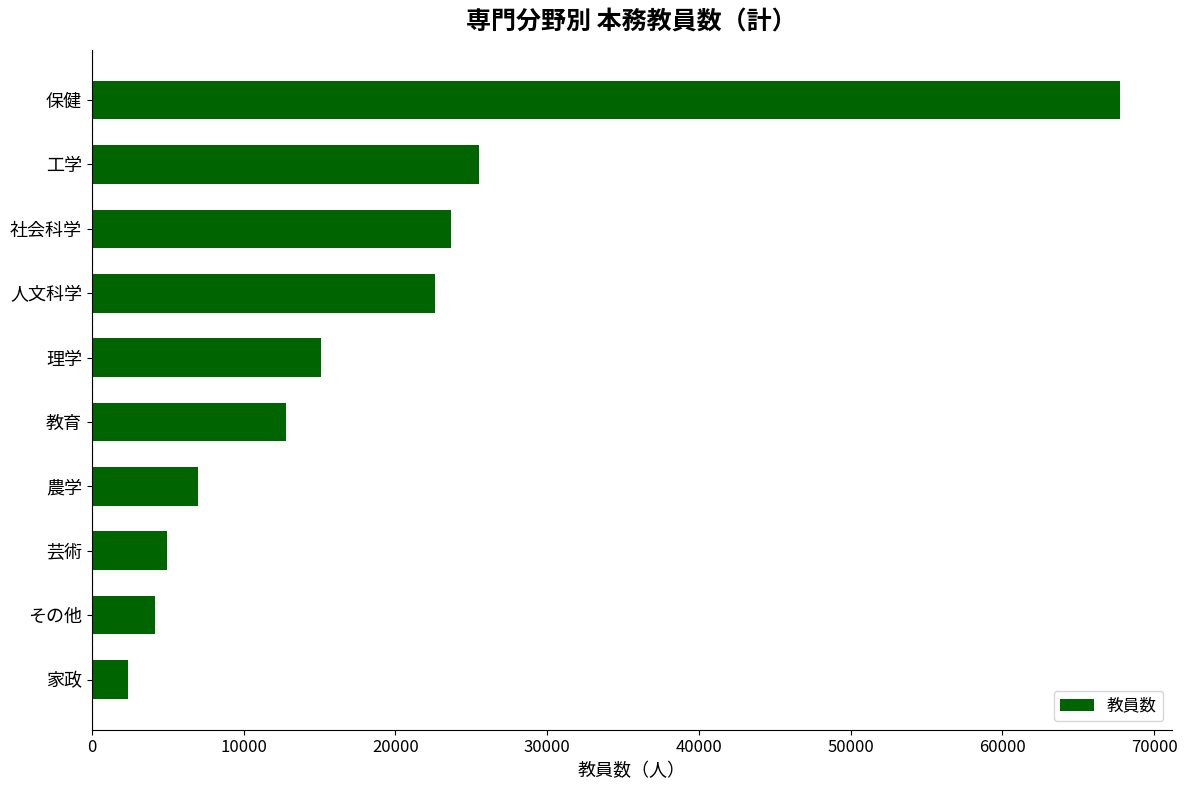

Which has a higher value, 教育 or 保健?

保健